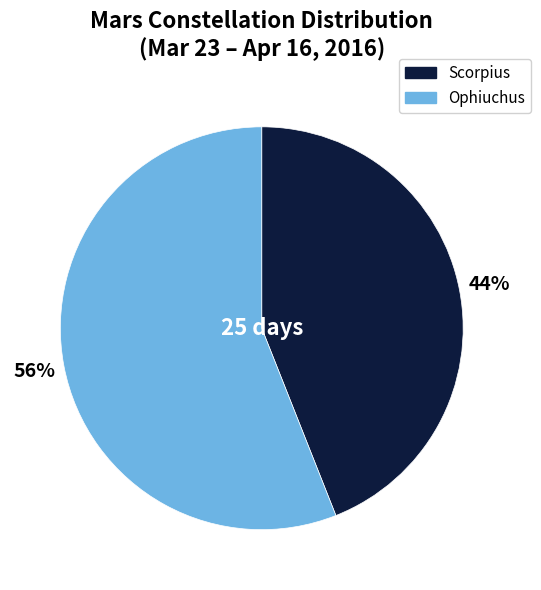

Is the sum of Ophiuchus and Scorpius greater than half?

Yes